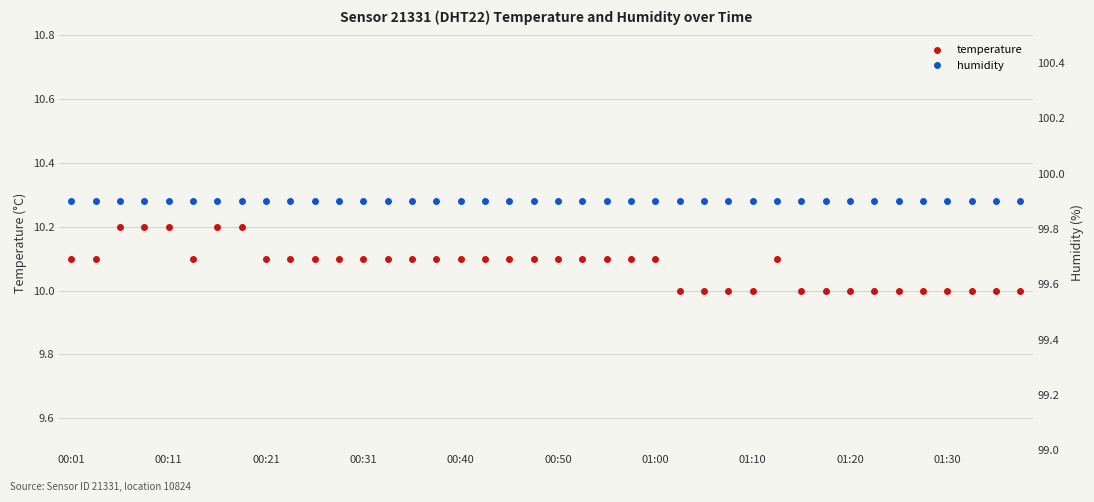

True or false: humidity has a value of 155.2 at 10.

False